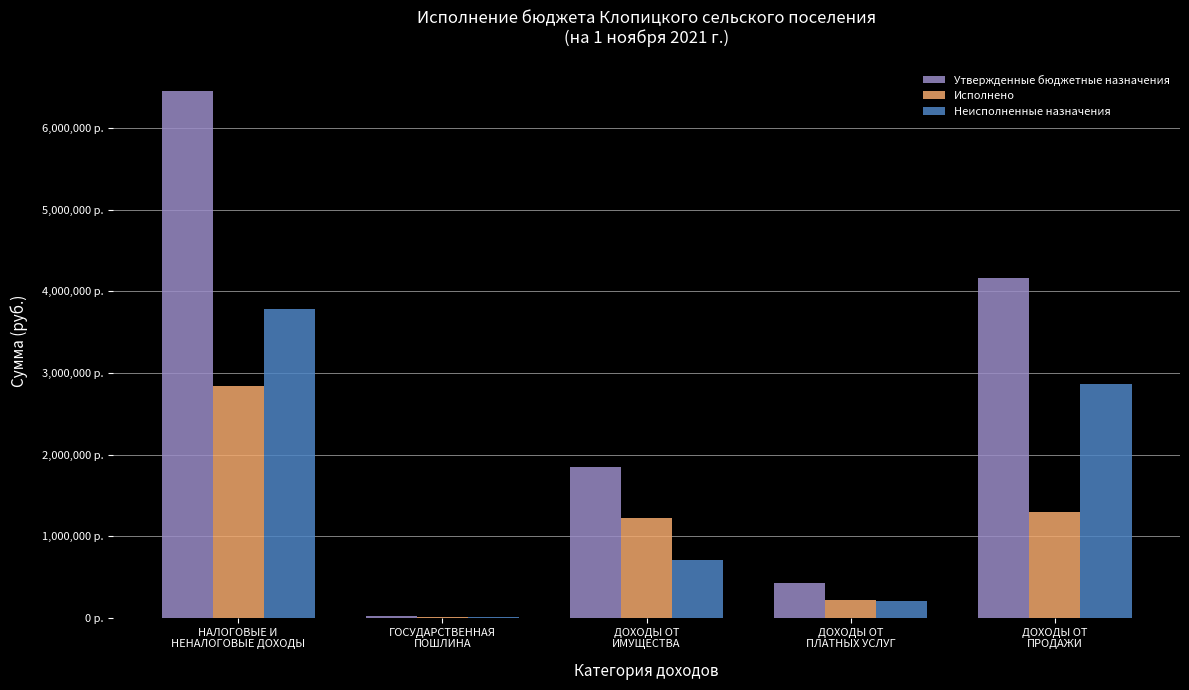

Between ГОСУДАРСТВЕННАЯ
ПОШЛИНА and ДОХОДЫ ОТ
ИМУЩЕСТВА, which is larger?

ДОХОДЫ ОТ
ИМУЩЕСТВА